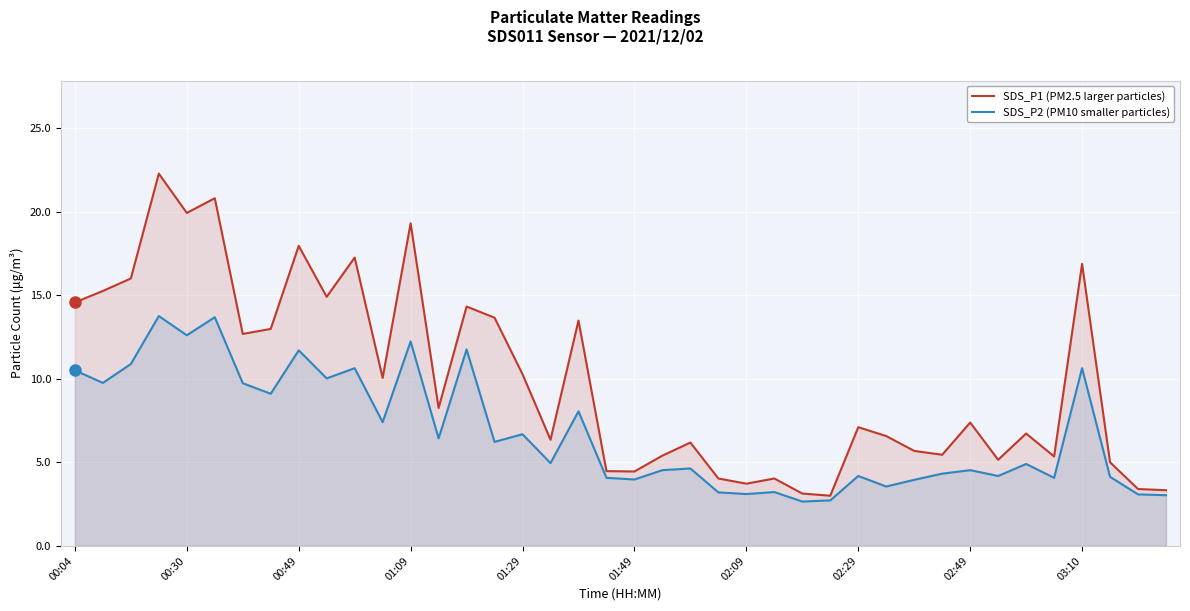

What is the difference between the maximum and minimum values in the SDS_P1 (PM2.5 larger particles) series?

19.3